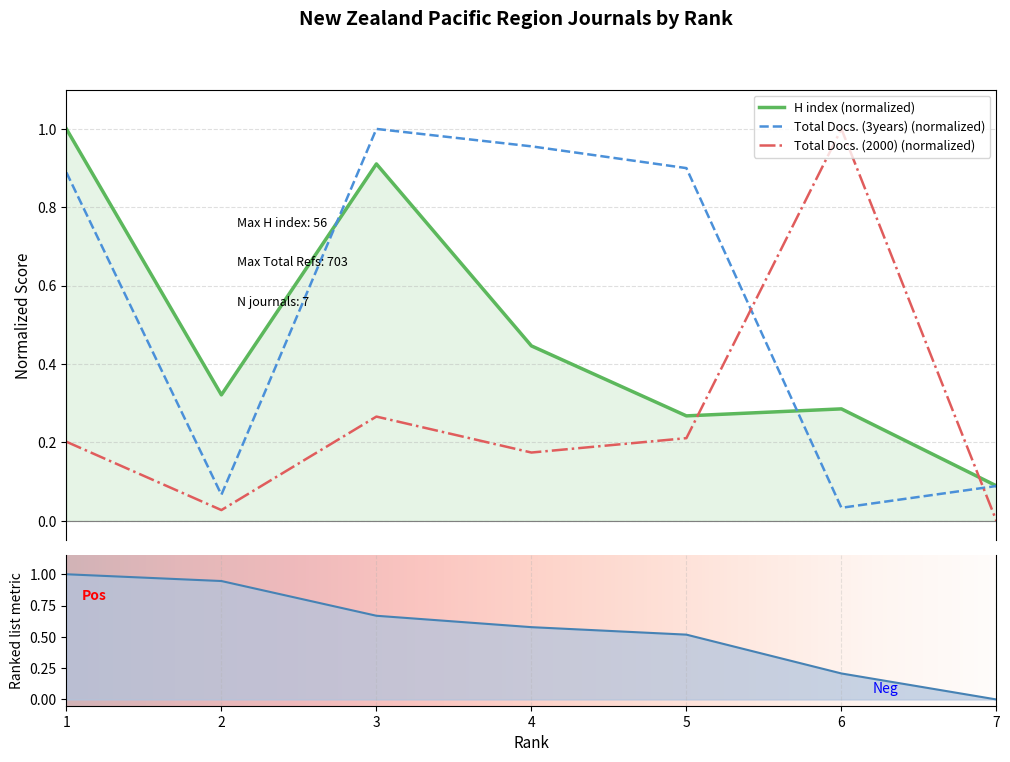

Reading left to right, what are all the values shown in this chart?

H index: 1=1.0	2=0.3	3=0.9	4=0.4	5=0.3	6=0.3	7=0.1
Total Docs. (2000): 1=0.2	2=0.0	3=0.3	4=0.2	5=0.2	6=1.0	7=0.0
Total Docs. (3years): 1=0.9	2=0.1	3=1.0	4=1.0	5=0.9	6=0.0	7=0.1
Total Refs.: 1=1.0	2=0.9	3=0.7	4=0.6	5=0.5	6=0.2	7=0.0